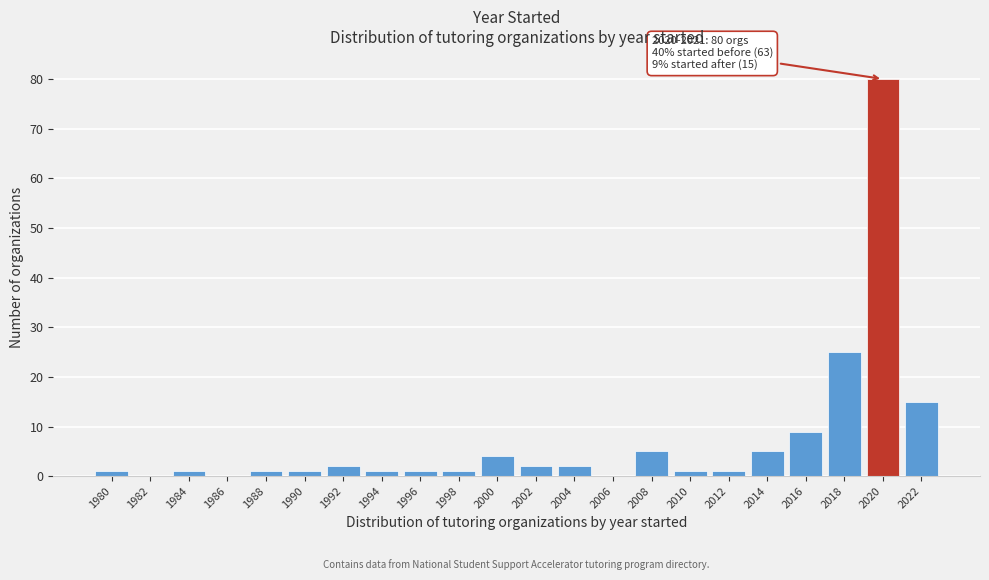

Reading right to left, list all the values displayed in this chart.

2022=15	2020=80	2018=25	2016=9	2014=5	2012=1	2010=1	2008=5	2006=0	2004=2	2002=2	2000=4	1998=1	1996=1	1994=1	1992=2	1990=1	1988=1	1986=0	1984=1	1982=0	1980=1